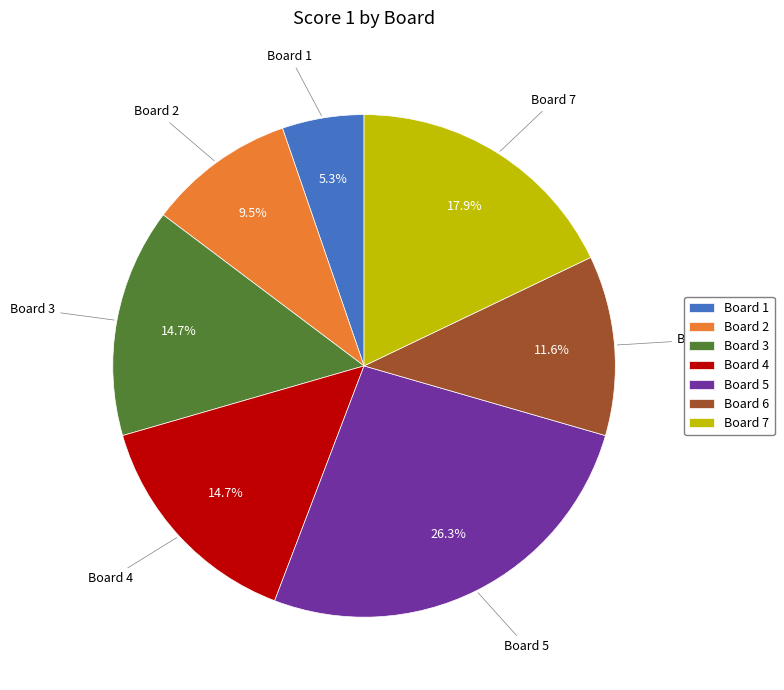

Which category has the smallest portion of the pie?

Board 1